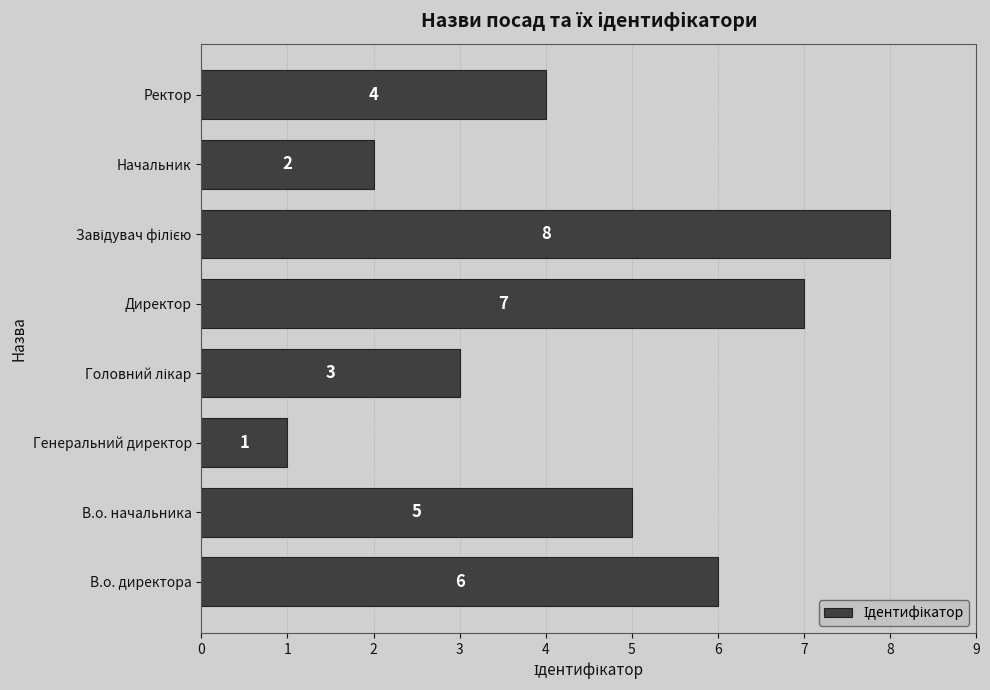

What is the change in value from В.о. начальника to Генеральний директор?

-4